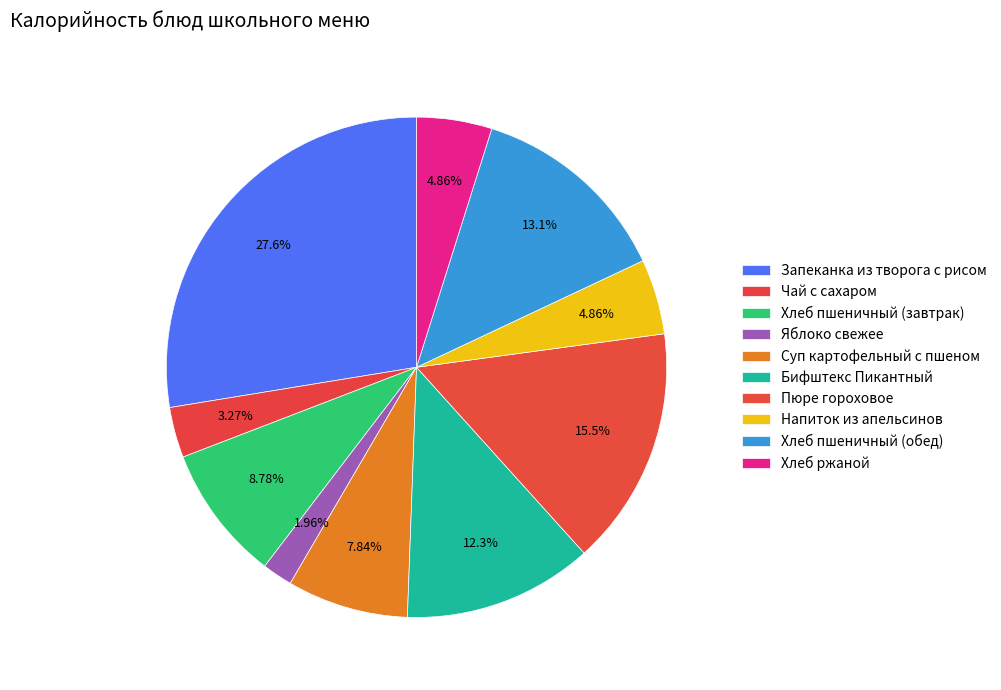

Rank the categories by value from lowest to highest.

Яблоко свежее, Чай с сахаром, Напиток из апельсинов, Хлеб ржаной, Суп картофельный с пшеном, Хлеб пшеничный (завтрак), Бифштекс Пикантный, Хлеб пшеничный (обед), Пюре гороховое, Запеканка из творога с рисом